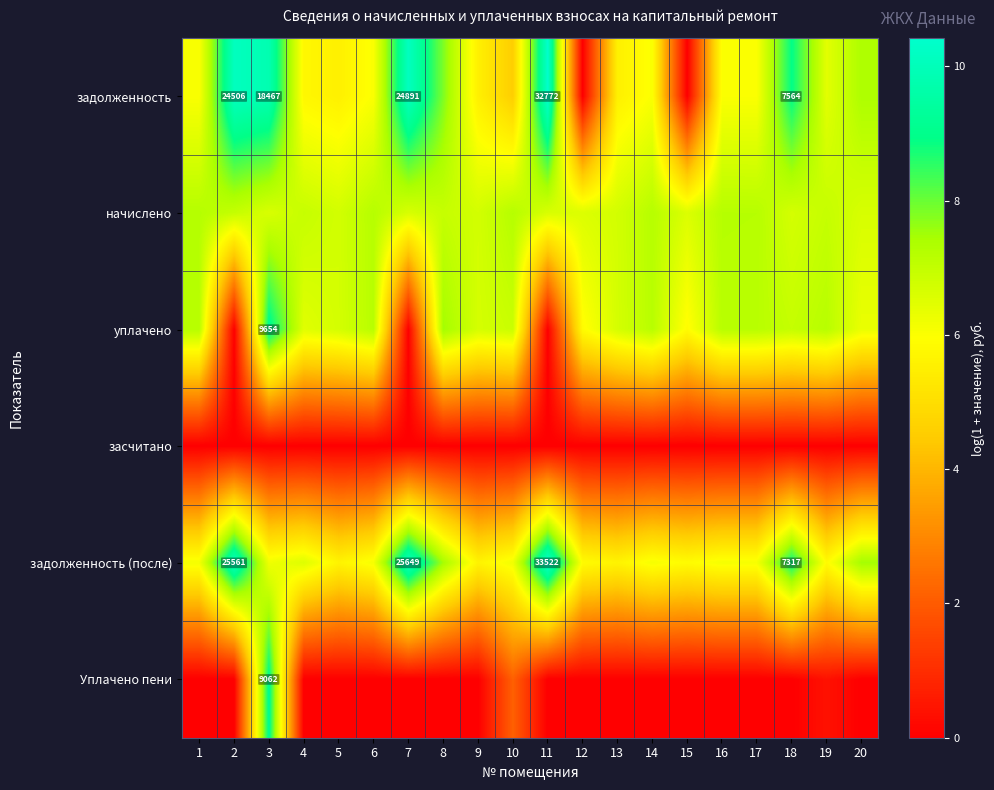

What is the approximate value of задолженность (после) at 19?

5.9